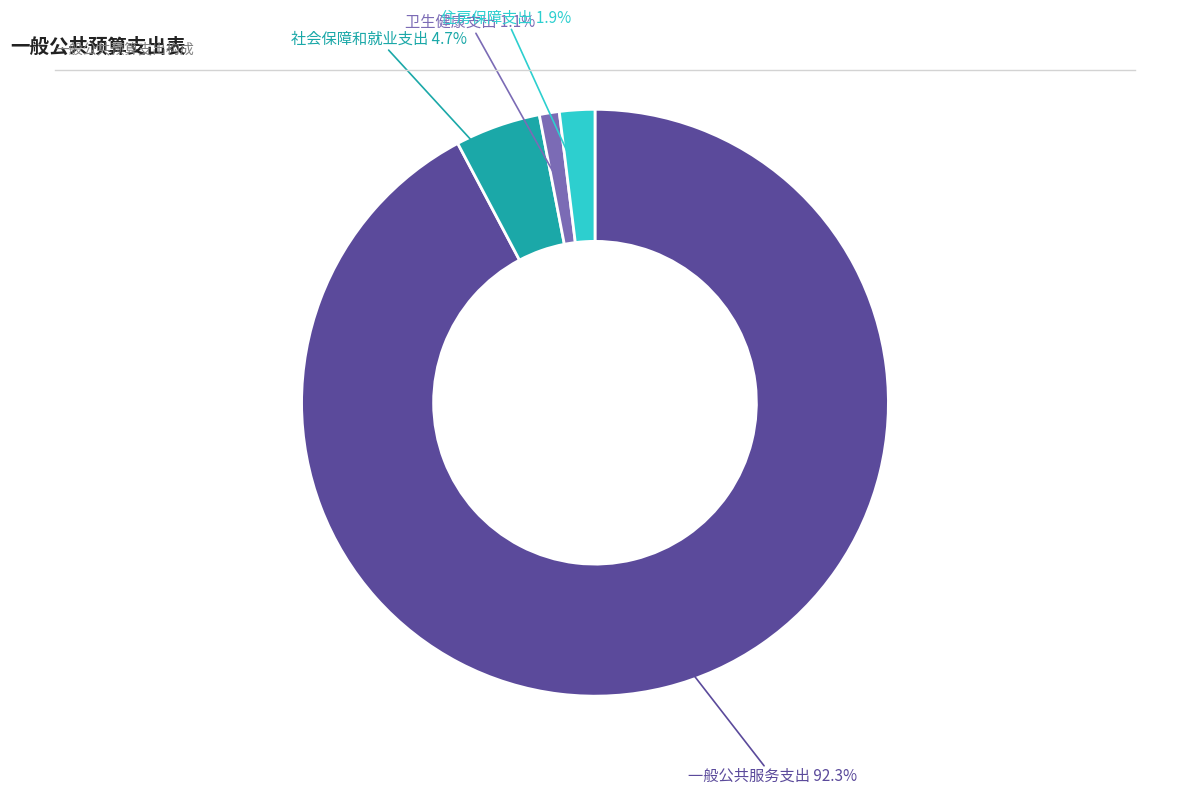

Does any single category account for the majority?

Yes